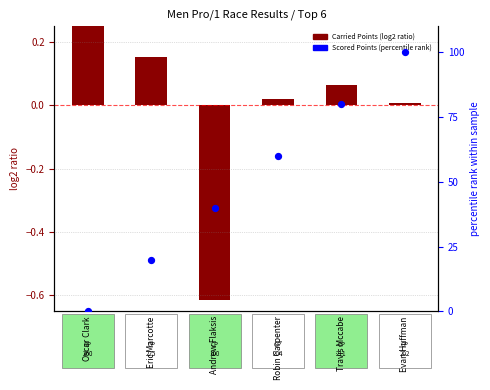

What is the ratio of the value at Travis Mccabe to the value at Evan Huffman?

0.8